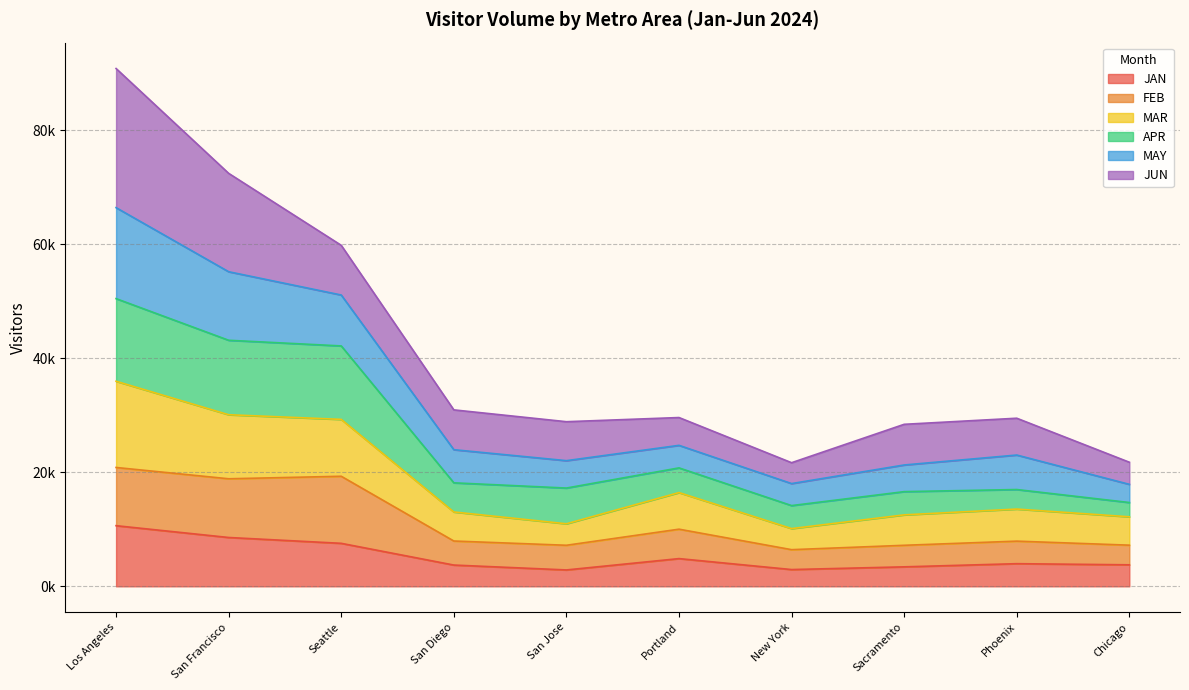

True or false: MAY and JAN intersect in this chart.

False